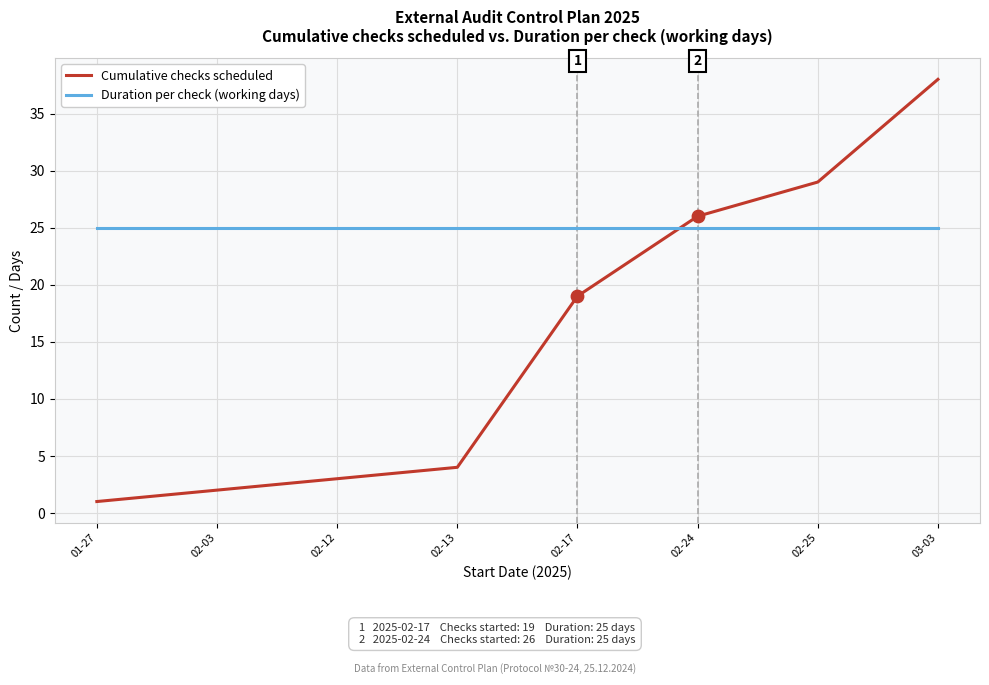

Which series has the largest total across all categories?

Duration per check (working days)